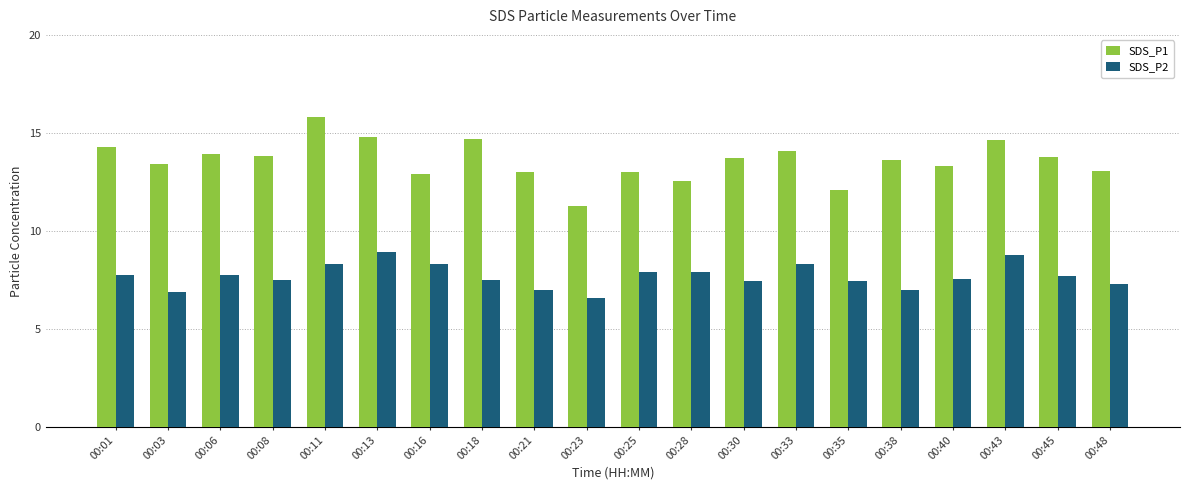

What is the difference between the SDS_P1 values at 00:38 and 00:43?

1.0